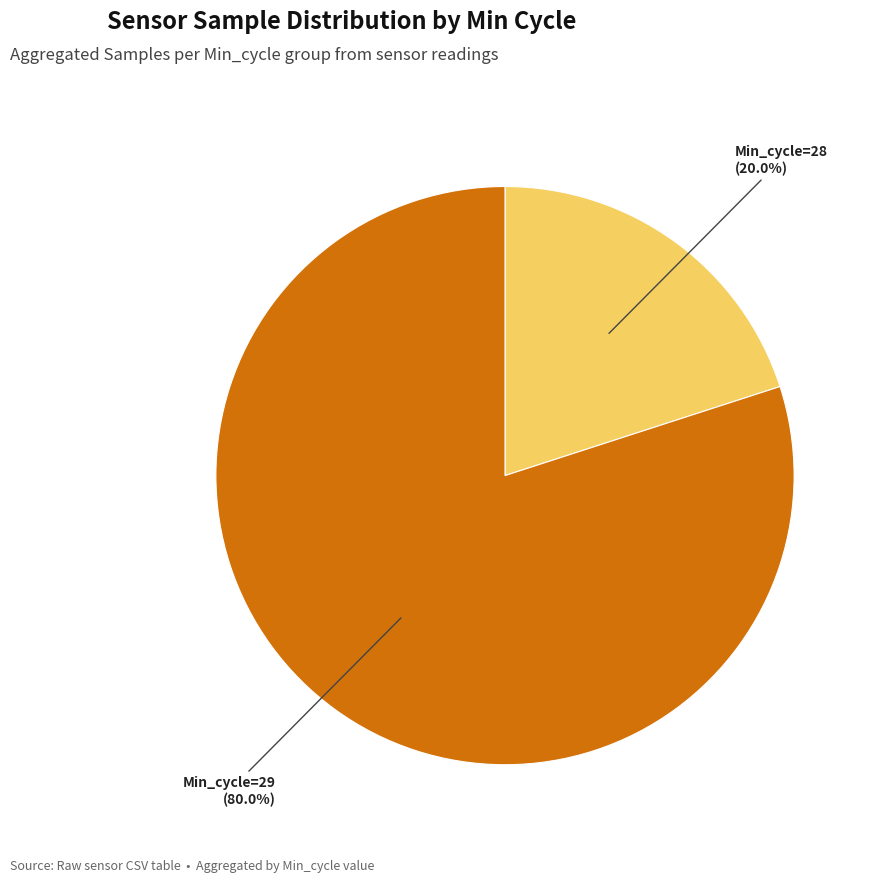

Is there any slice that represents more than half of the pie?

Yes